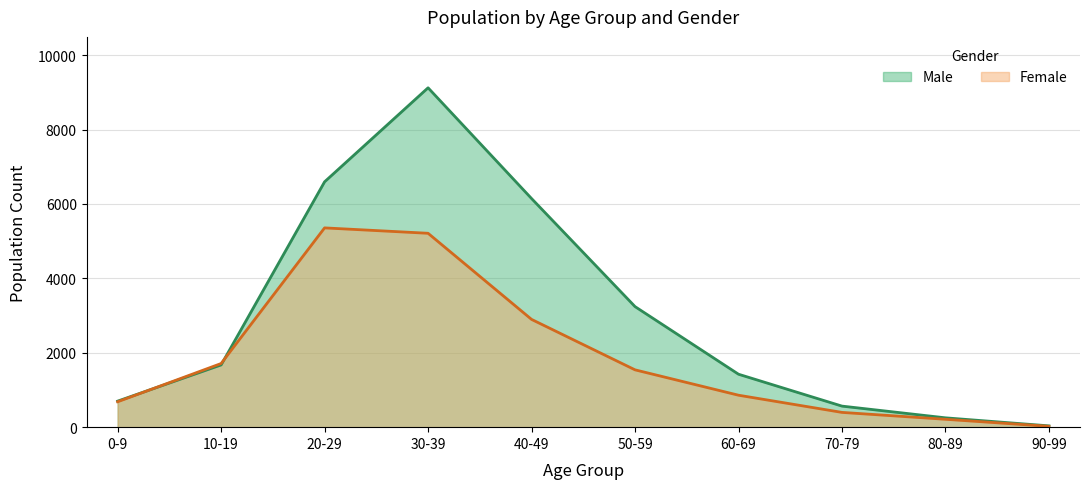

Is it true that Female equals 859 at 60-69?

True